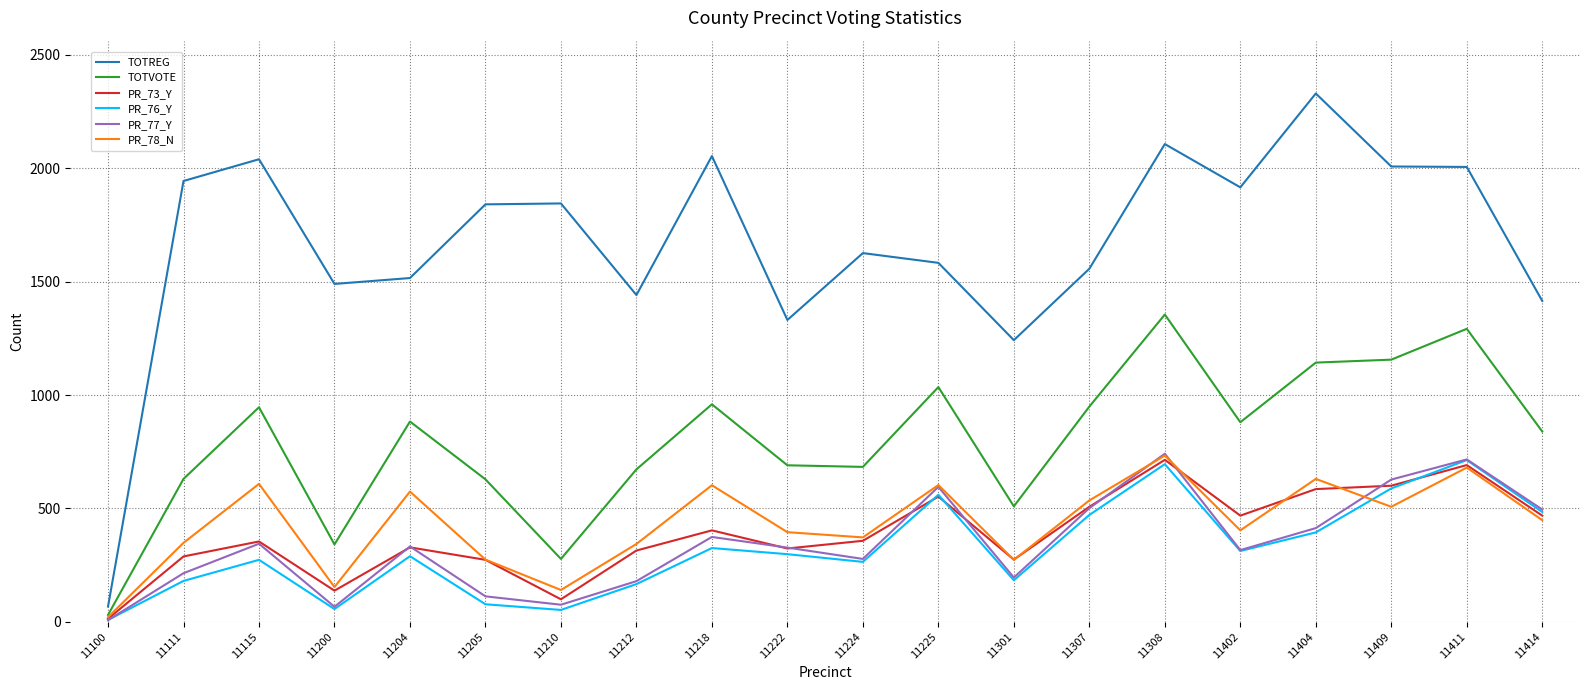

At which label is TOTREG closest to 1198?

11301